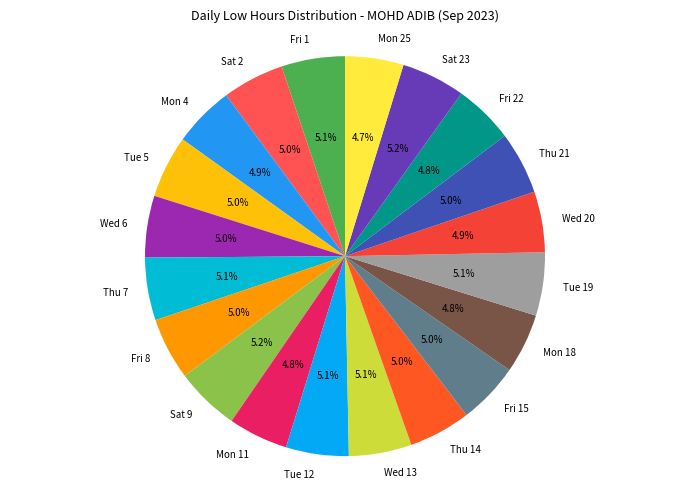

Approximately how many times larger is the value at Mon 25 compared to Sat 23?

0.9